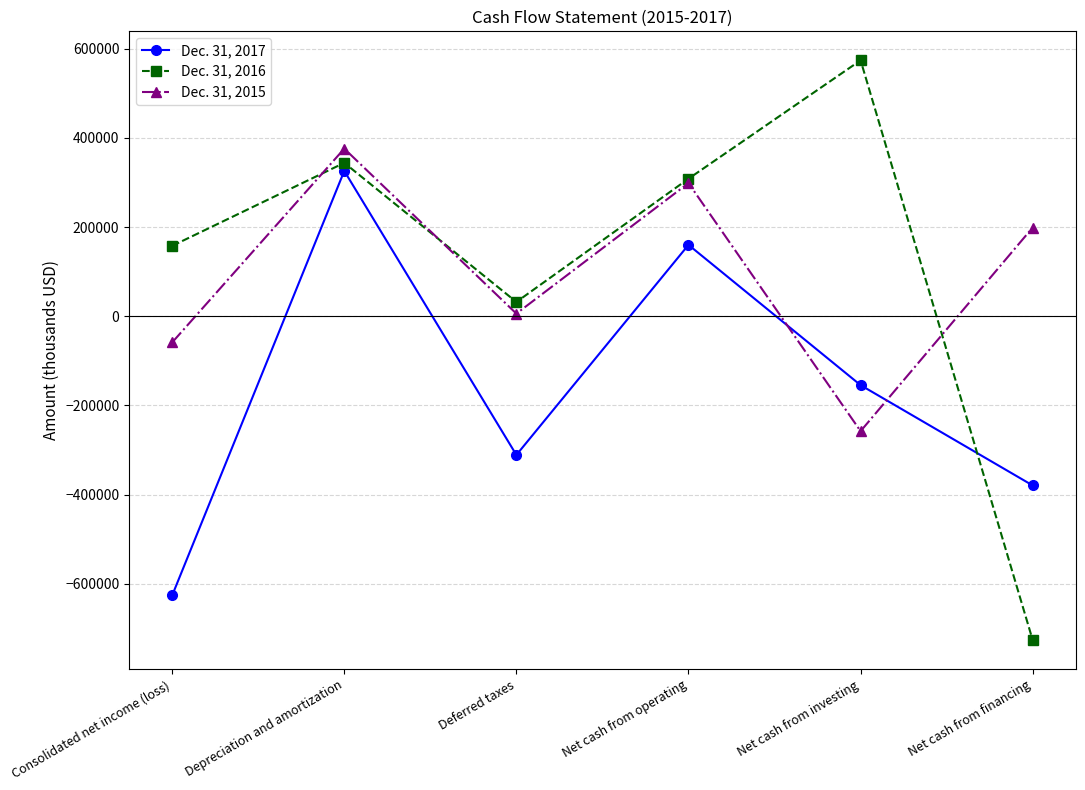

Where is Dec. 31, 2017 nearest to the value -150109?

Net cash from investing